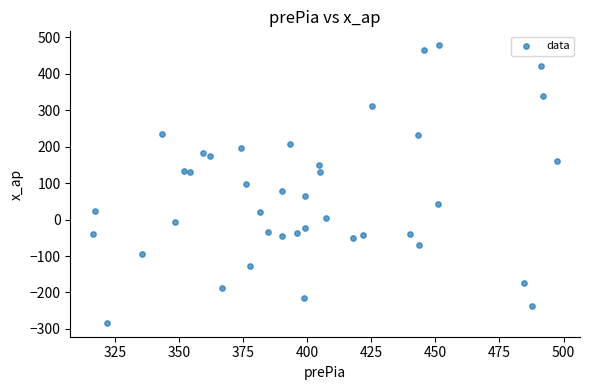

What is the range of Y values (max minus min)?

760.8